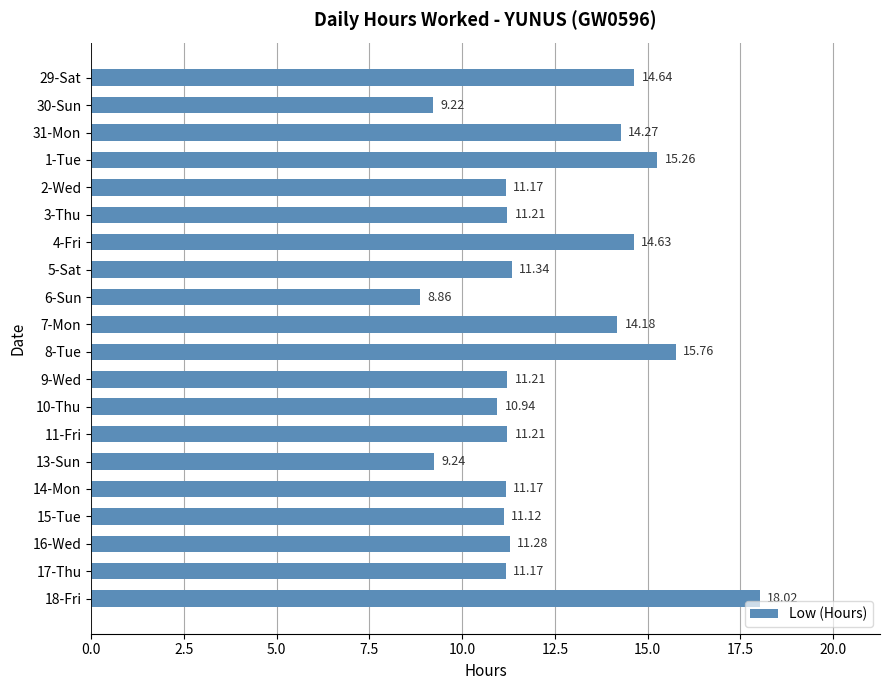

What is the change in value from 29-Sat to 11-Fri?

-3.4